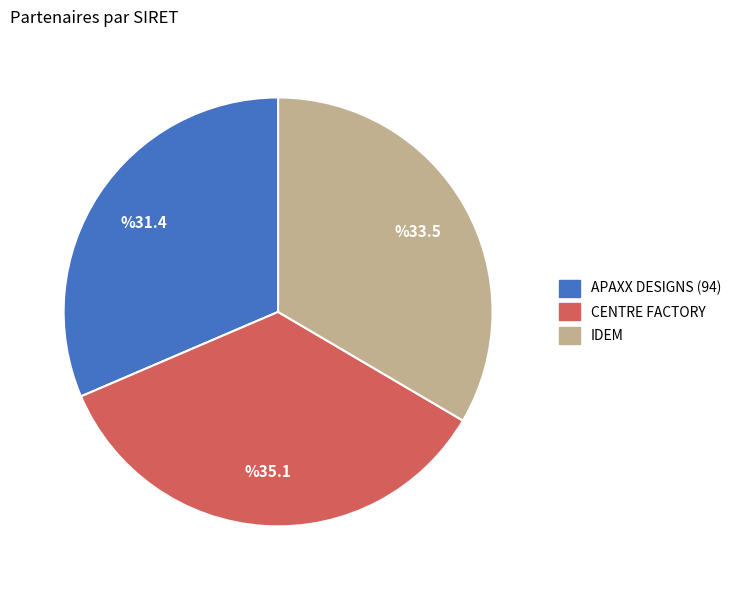

Is it true that APAXX DESIGNS (94) is 31% of the pie?

True